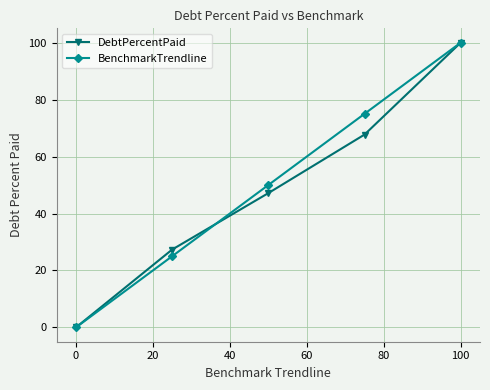

How many positive values does the BenchmarkTrendline series have?

4